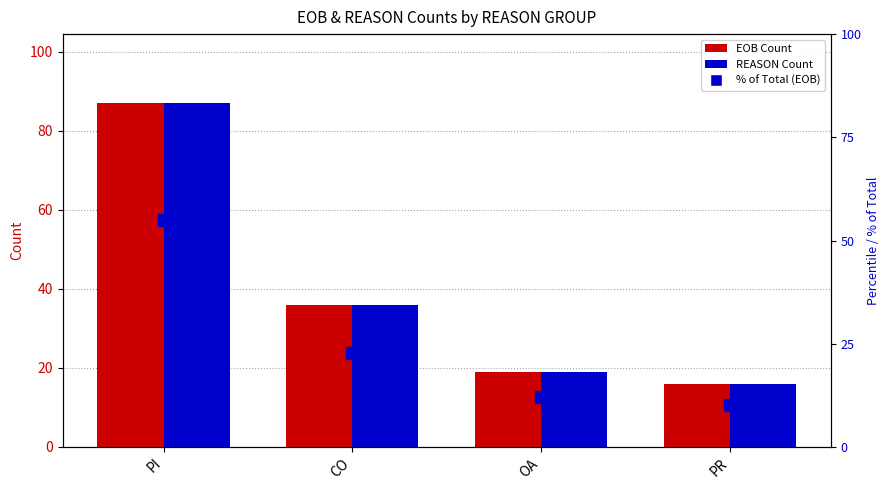

Reading left to right, extract all data points from this chart.

EOB Count: 87.0	36.0	19.0	16.0
REASON Count: 87.0	36.0	19.0	16.0
% of Total (EOB): 55.1	22.8	12.0	10.1